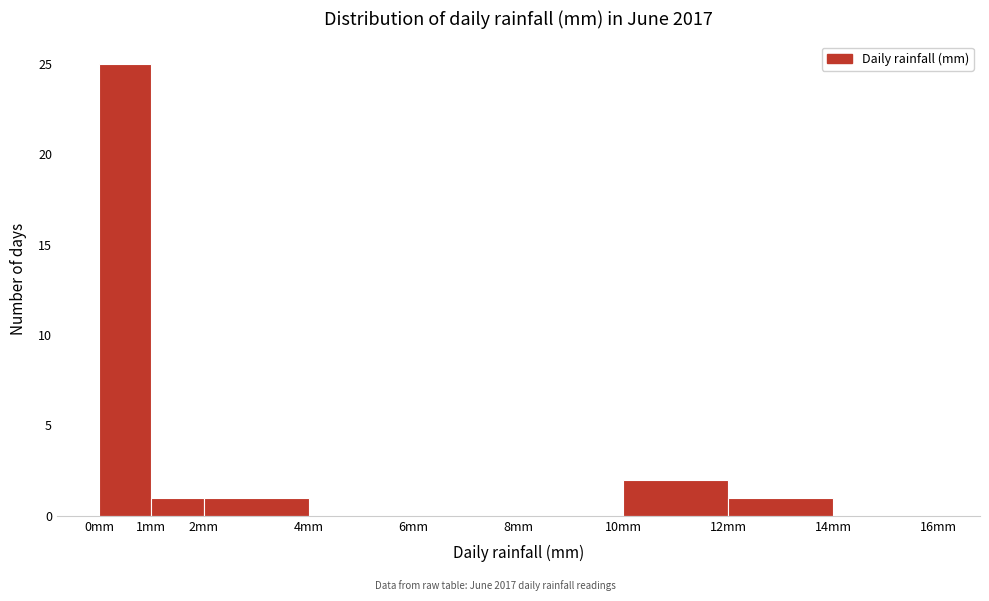

Which range on the x-axis has the tallest bar?

0 to 1